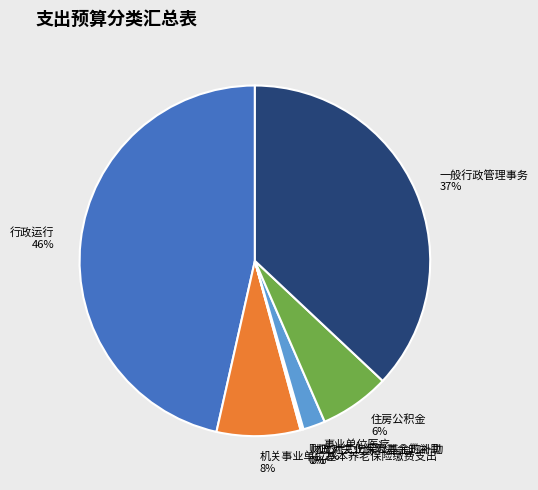

To the nearest percent, what is the average slice percentage?

14%